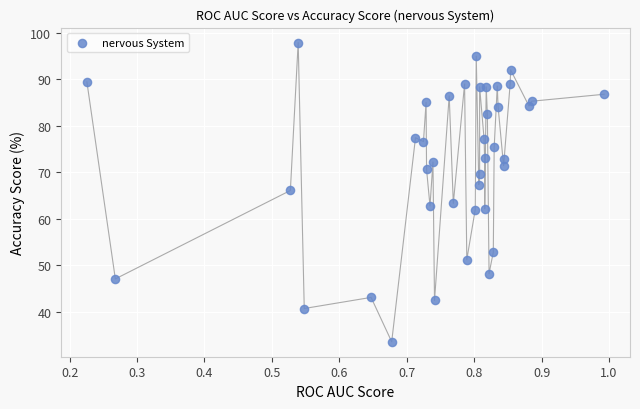

What is the range of X values (max minus min)?

0.8